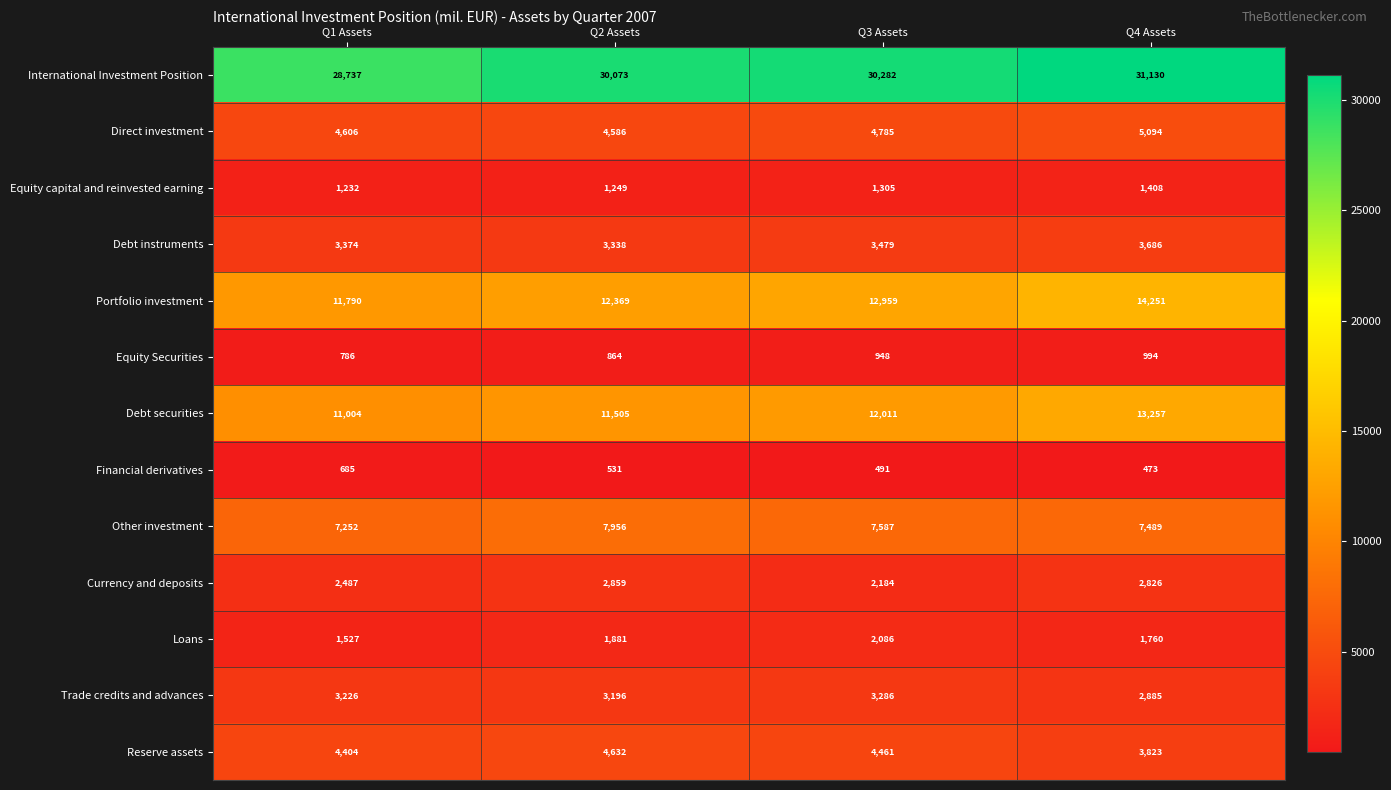

Which label corresponds to the largest value in the chart?

Q4 Assets